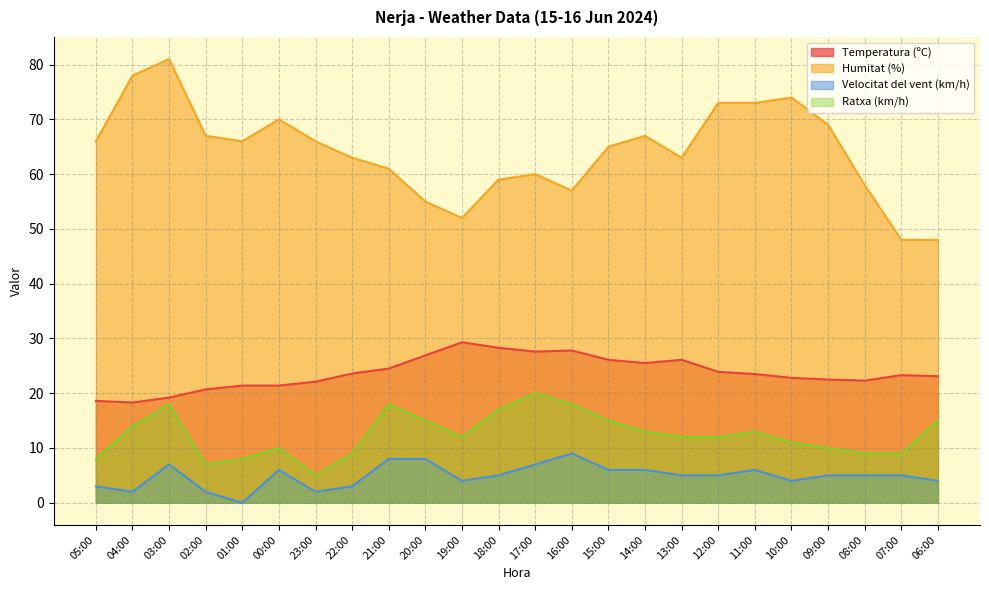

Reading left to right, list all the values displayed in this chart.

Temperatura (ºC): 18.6	18.3	19.2	20.7	21.4	21.4	22.1	23.6	24.5	26.9	29.3	28.3	27.6	27.8	26.1	25.5	26.1	23.9	23.5	22.8	22.5	22.3	23.3	23.1
Humitat (%): 66.0	78.0	81.0	67.0	66.0	70.0	66.0	63.0	61.0	55.0	52.0	59.0	60.0	57.0	65.0	67.0	63.0	73.0	73.0	74.0	69.0	58.0	48.0	48.0
Velocitat del vent (km/h): 3.0	2.0	7.0	2.0	0.0	6.0	2.0	3.0	8.0	8.0	4.0	5.0	7.0	9.0	6.0	6.0	5.0	5.0	6.0	4.0	5.0	5.0	5.0	4.0
Ratxa (km/h): 8.0	14.0	18.0	7.0	8.0	10.0	5.0	9.0	18.0	15.0	12.0	17.0	20.0	18.0	15.0	13.0	12.0	12.0	13.0	11.0	10.0	9.0	9.0	15.0